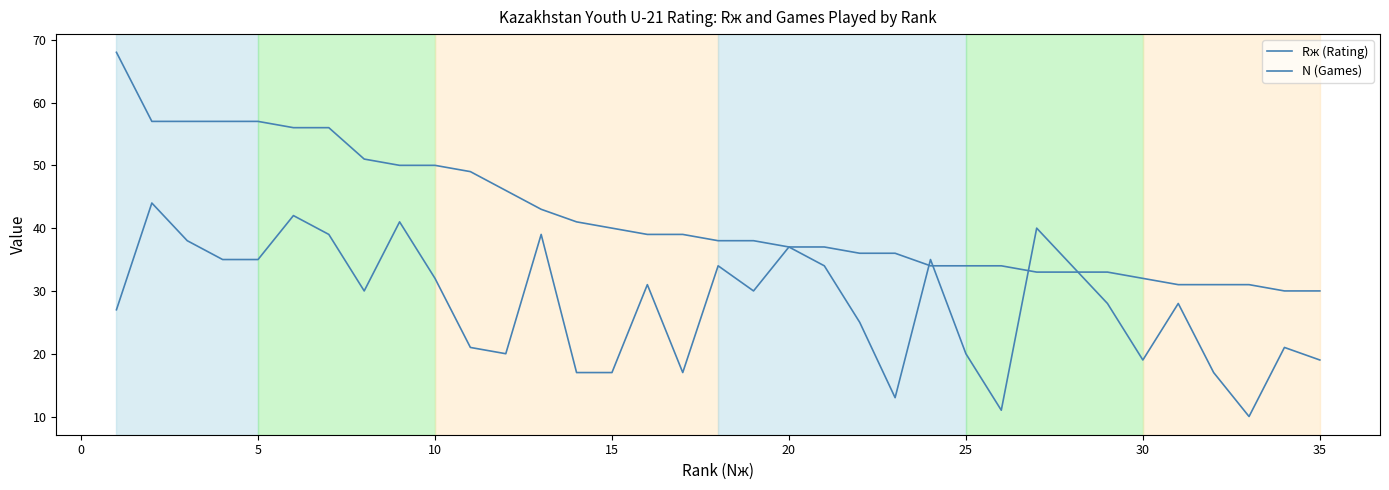

Which series has the largest total across all categories?

Rж (Rating)